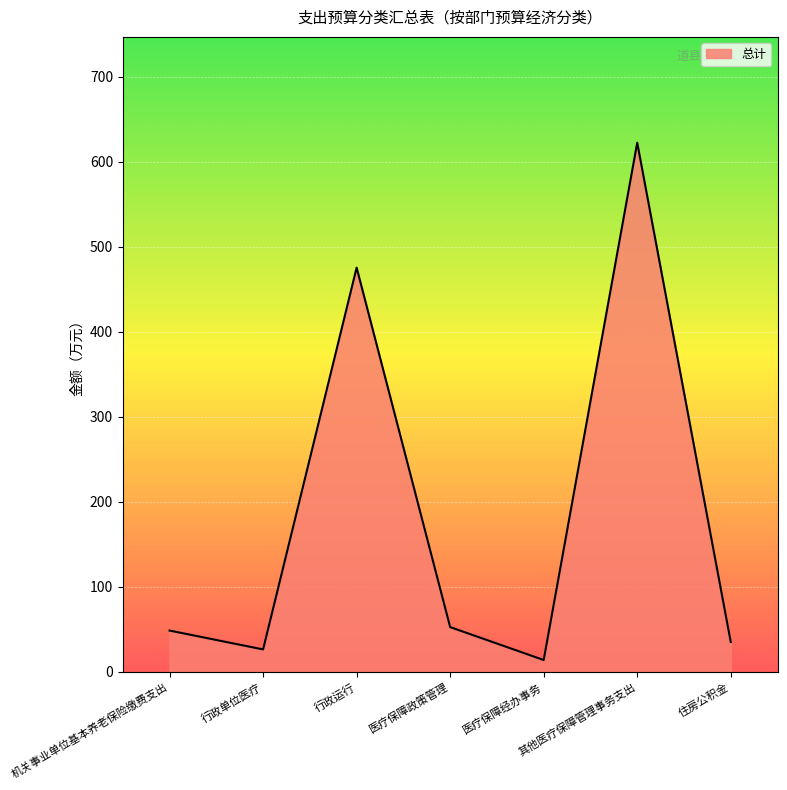

What is the change in value from 行政单位医疗 to 住房公积金?

+8.8